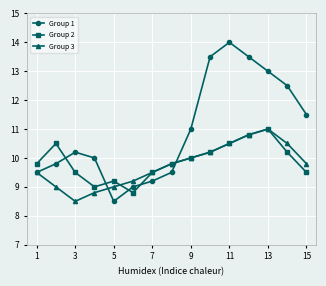

What is the maximum value for Group 1?

14.0